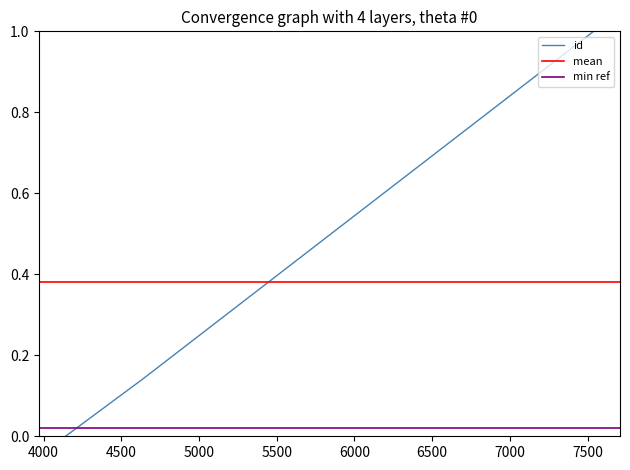

Is it true that the value at 7539 is 1.0?

True